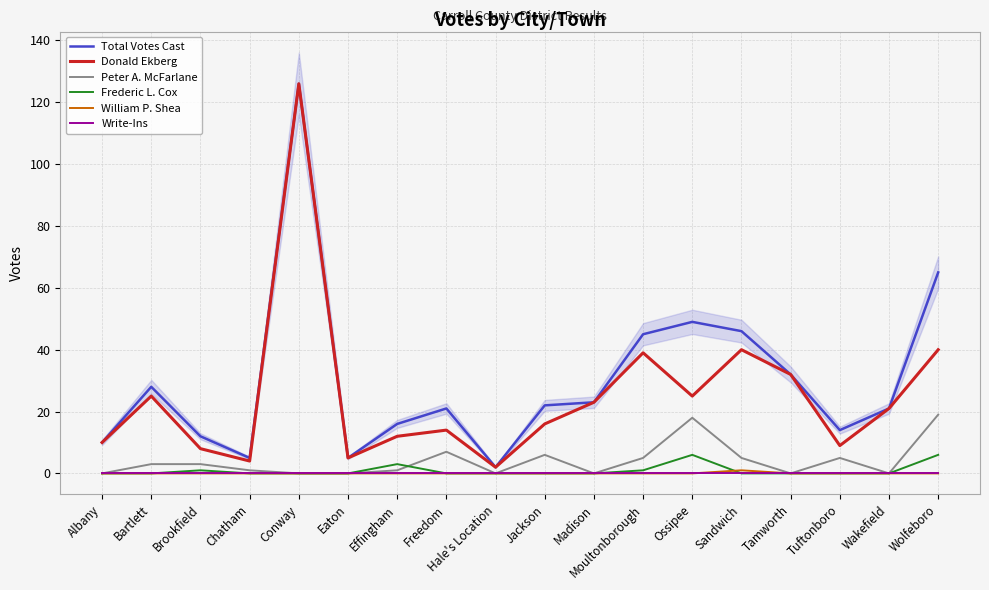

How many times do Frederic L. Cox and Peter A. McFarlane cross each other?

1